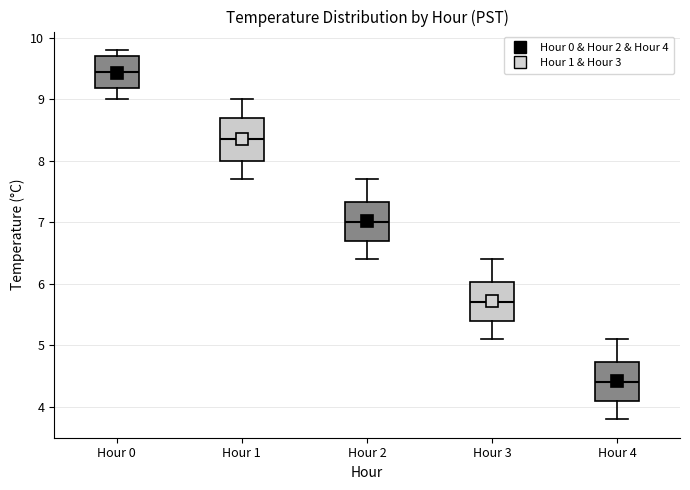

Reading left to right, read every box against the y-axis: the position of its median line, the range the box covers, and the ends of its whiskers. The values are not printed on the chart, so give them approximately, as read against the axis.

Hour 0: median 9.5, box 9.2 to 9.7, whiskers 9.0 to 9.8
Hour 1: median 8.4, box 8.0 to 8.7, whiskers 7.7 to 9.0
Hour 2: median 7.0, box 6.7 to 7.3, whiskers 6.4 to 7.7
Hour 3: median 5.7, box 5.4 to 6.0, whiskers 5.1 to 6.4
Hour 4: median 4.4, box 4.1 to 4.7, whiskers 3.8 to 5.1